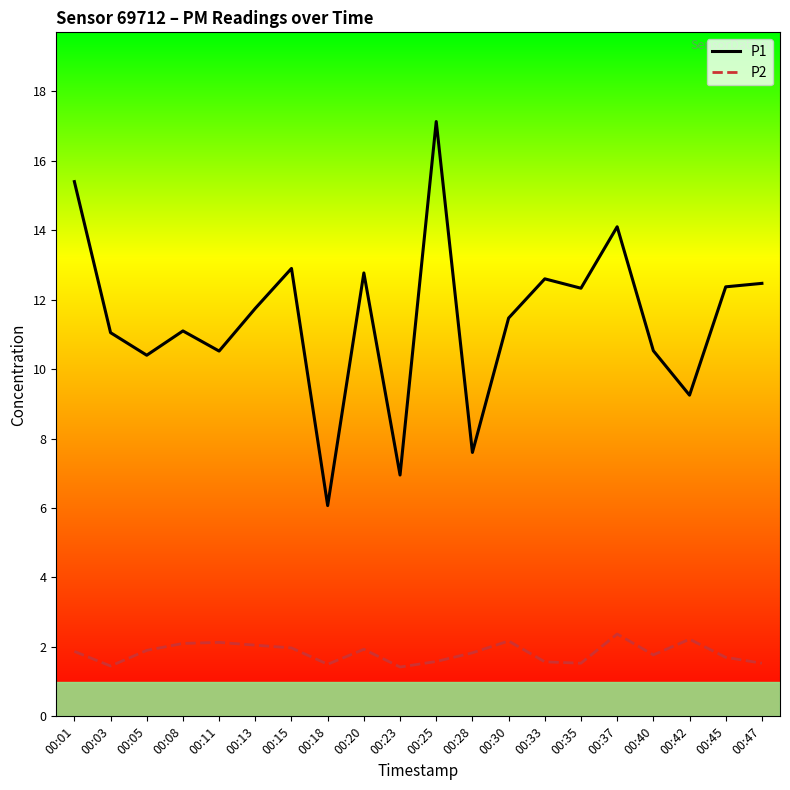

Where is the first local minimum for P2?

00:03